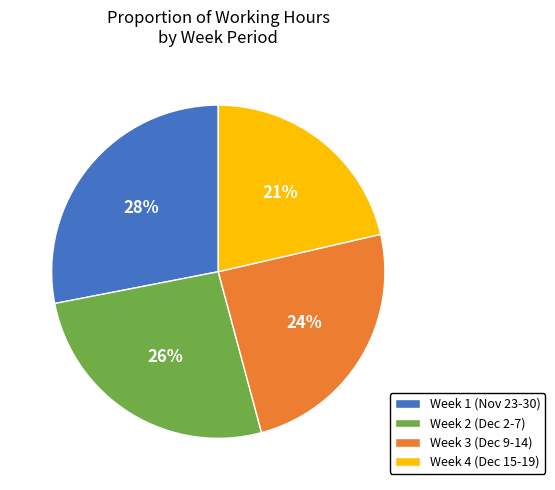

To the nearest percent, what percentage of the pie is Week 1 (Nov 23-30)?

28%